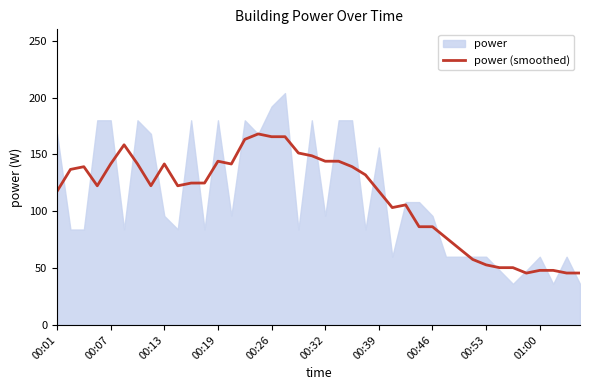

What is the label of the 1st point from the left?

00:01